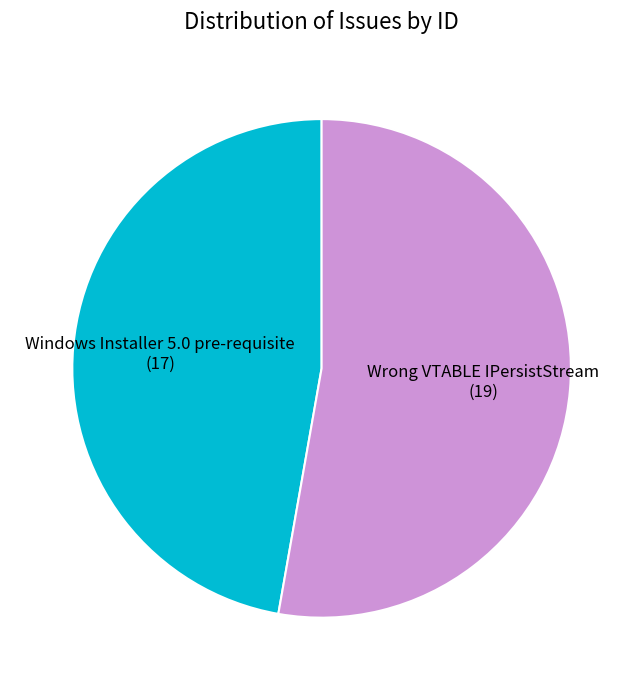

Is the sum of Wrong VTABLE IPersistStream and Windows Installer 5.0 pre-requisite greater than half?

Yes